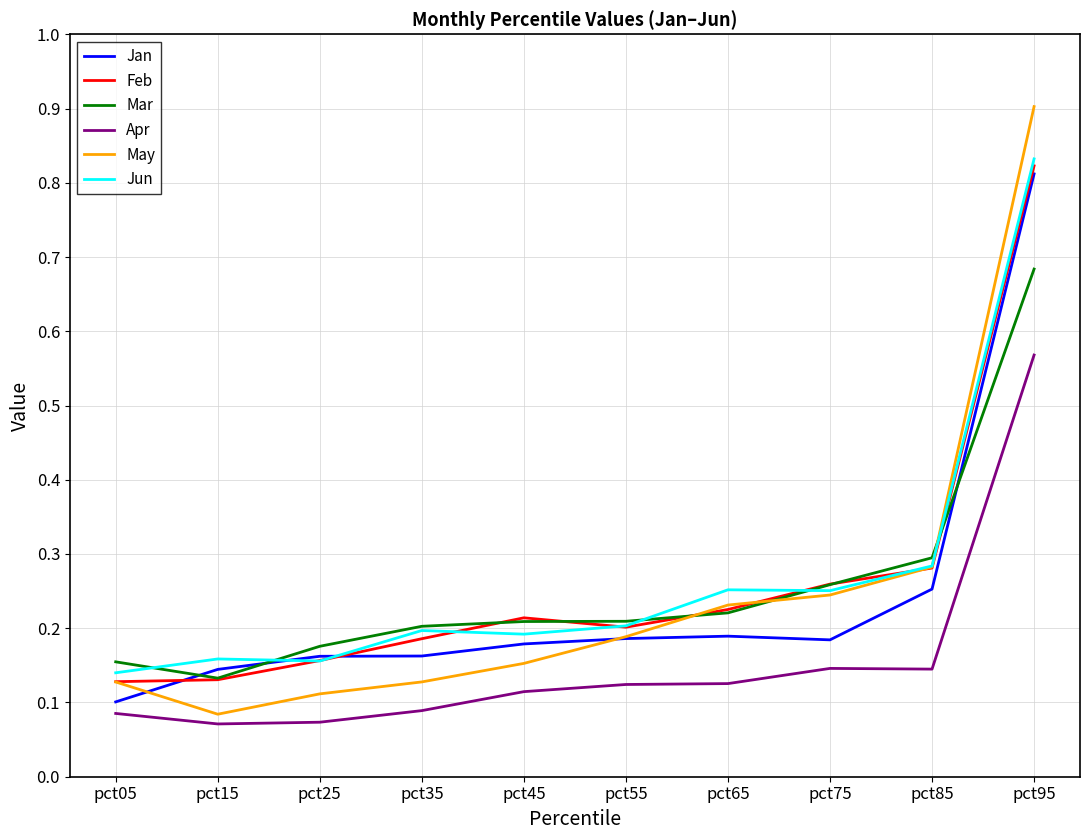

Which category has the highest value in the Jan series?

pct95